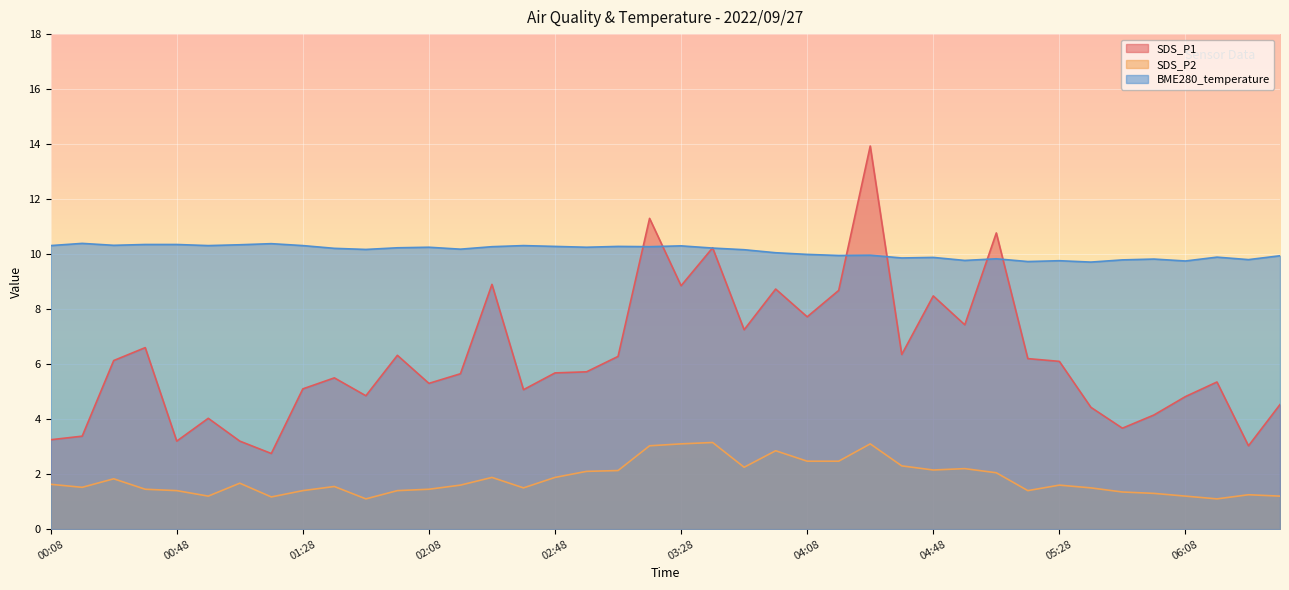

Is the value of BME280_temperature at 02:28 greater than the value of SDS_P2 at 01:58?

Yes